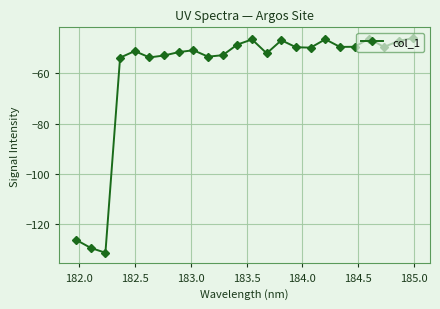

True or false: the data has more than 1 interior local peaks.

True